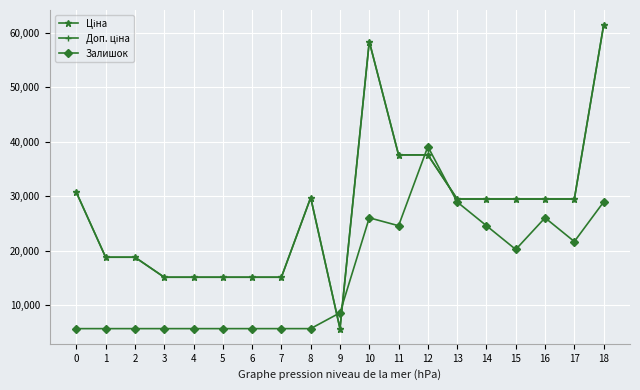

What is the spread (max minus min) of values at 16?

3453.0